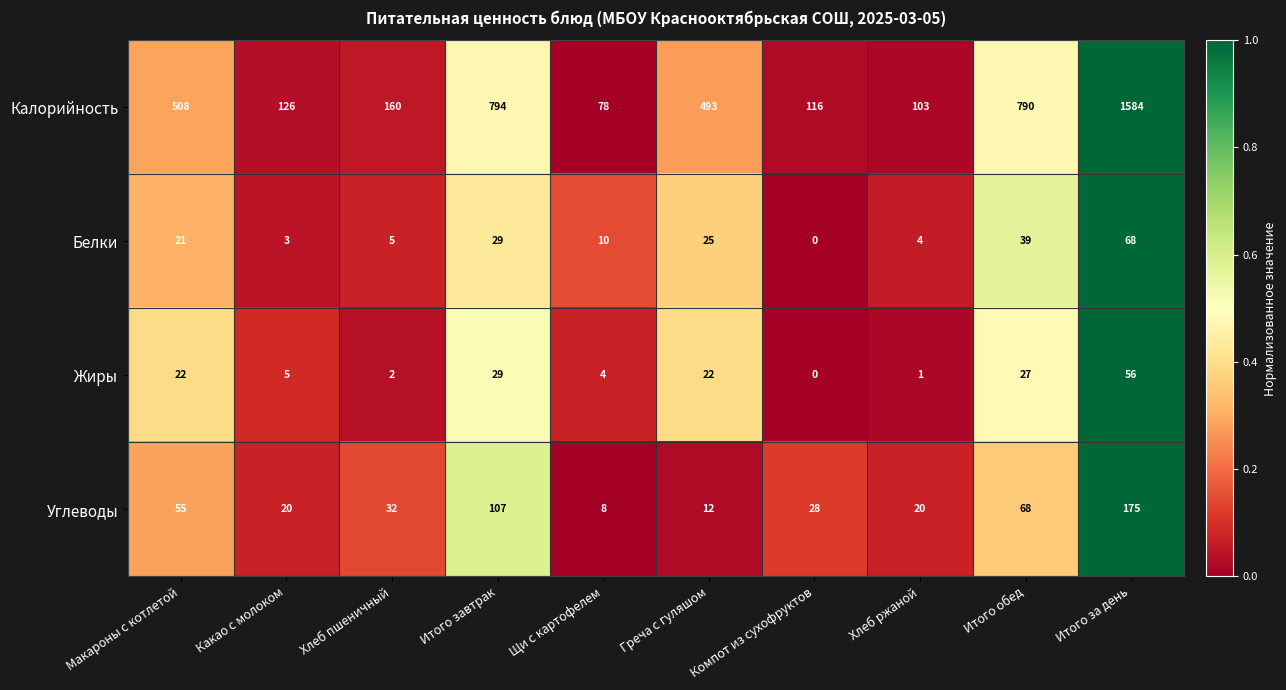

Rank the series by their maximum value, from lowest to highest.

Жиры, Белки, Углеводы, Калорийность